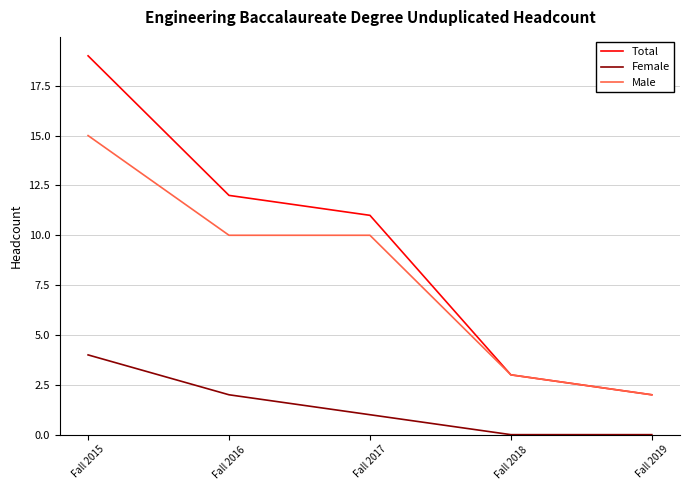

What is the spread (max minus min) of values at Fall 2019?

2